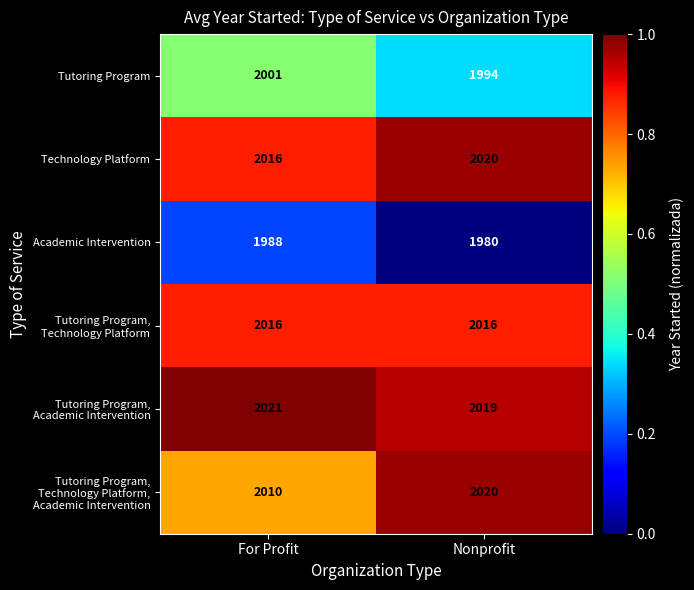

Is it true that Technology Platform equals 795 at Nonprofit?

False